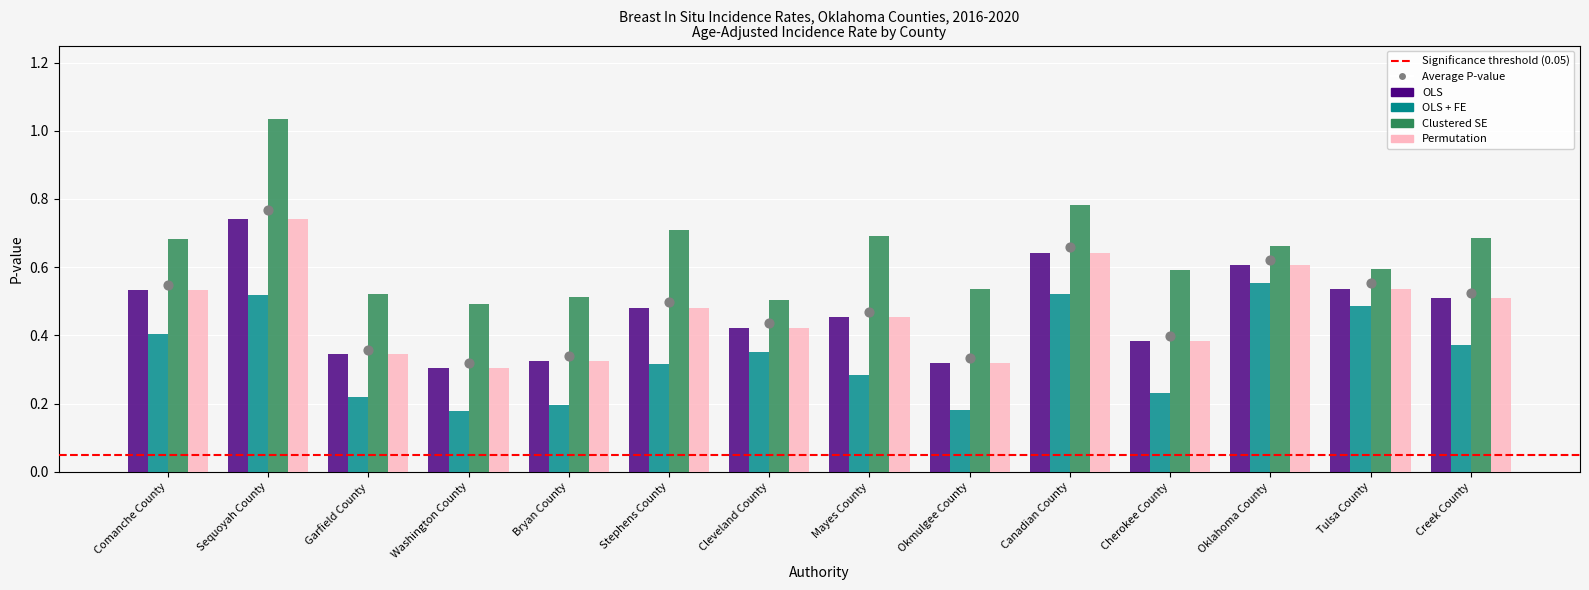

Which series has the widest spread of Y values?

Clustered SE